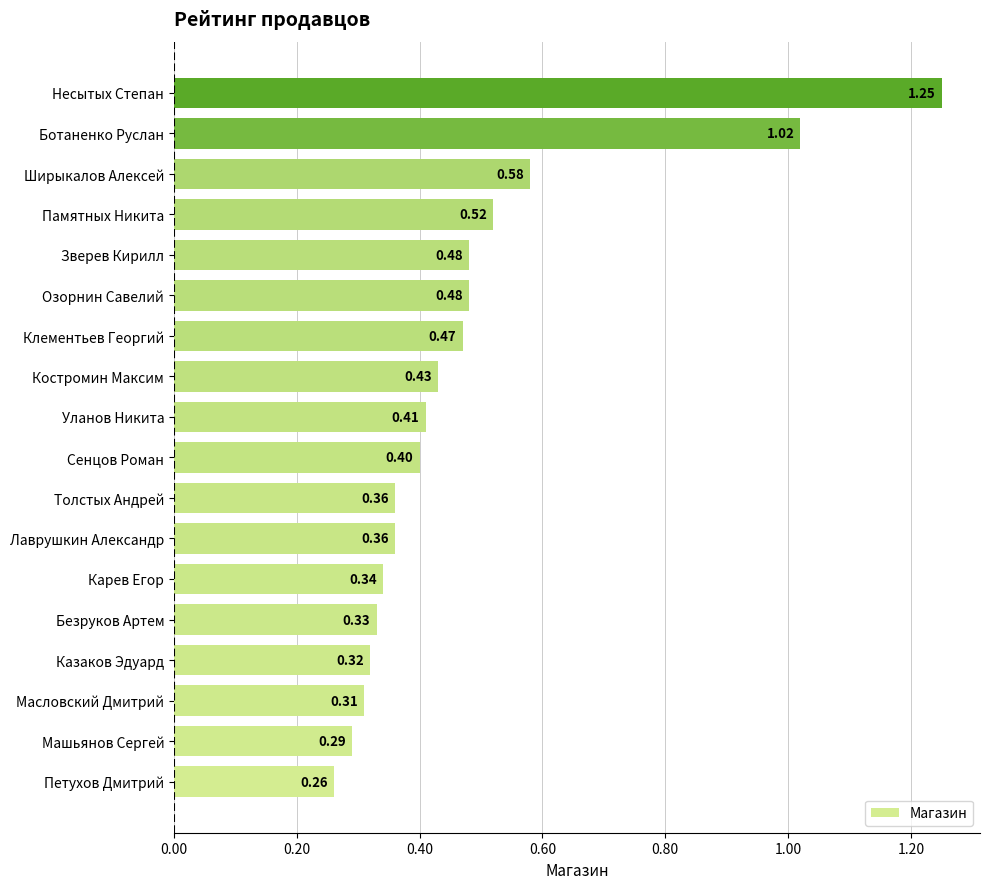

Between Казаков Эдуард and Несытых Степан, which is larger?

Несытых Степан